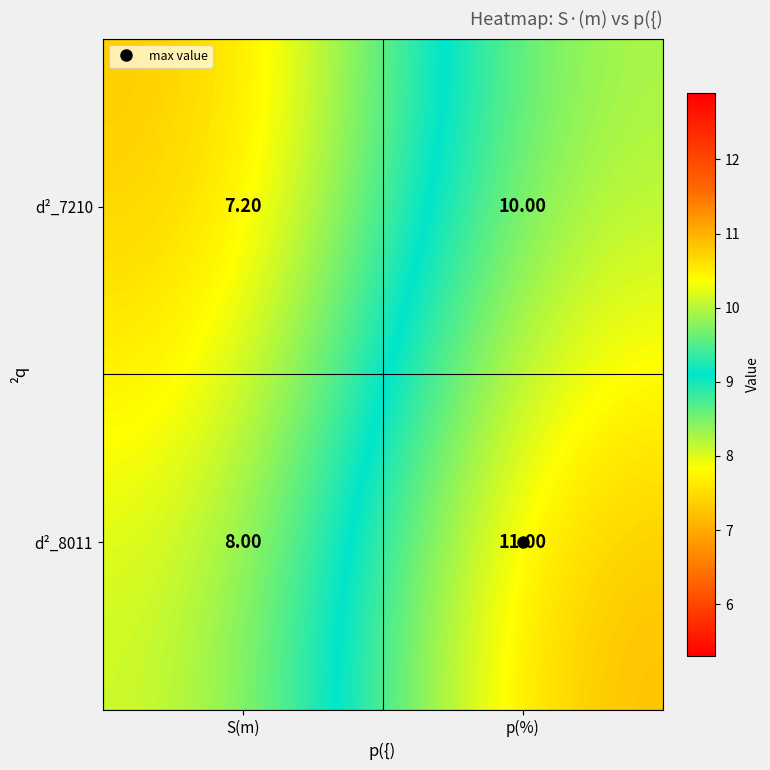

What is the total value across all series at S(m)?

15.2